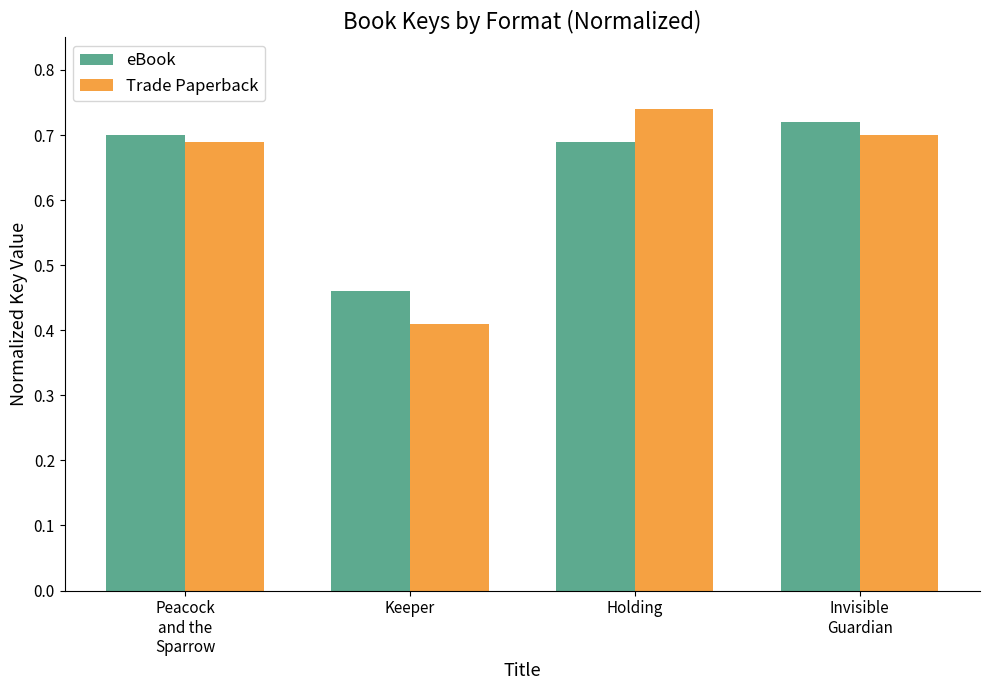

How many Trade Paperback values are between 0 and 1?

4